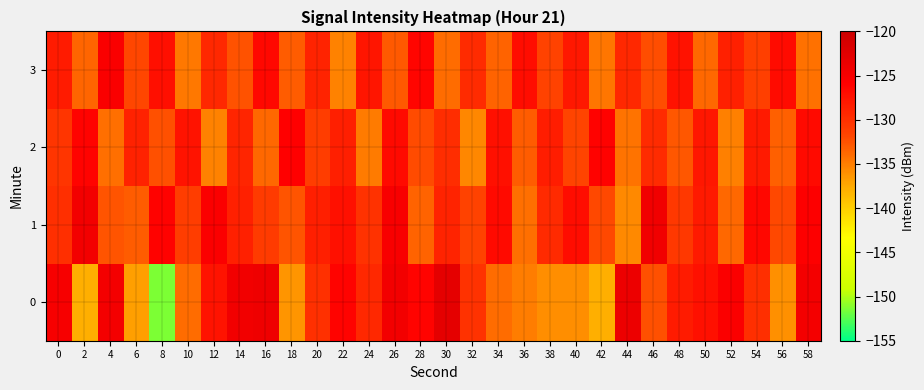

At how many categories does at least one series exceed -148?

30